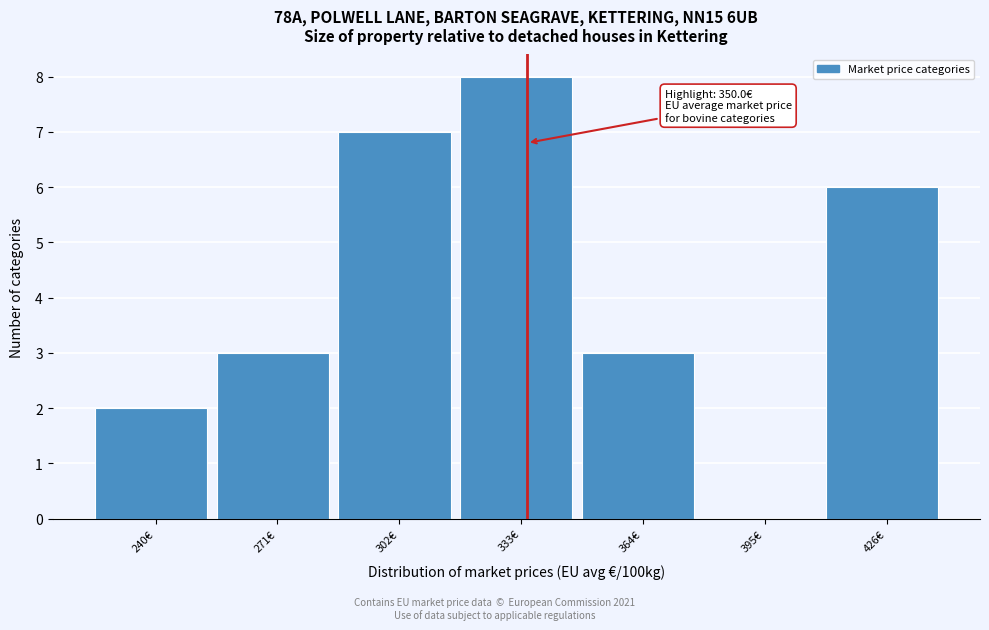

Reading right to left, what are all the values shown in this chart?

426€=6	395€=0	364€=3	333€=8	302€=7	271€=3	240€=2